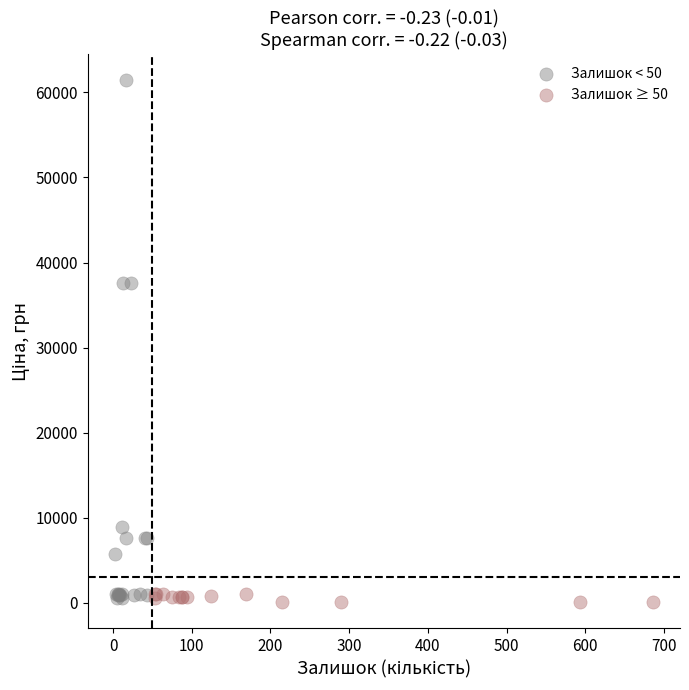

Which series reaches the maximum Y coordinate?

Залишок < 50